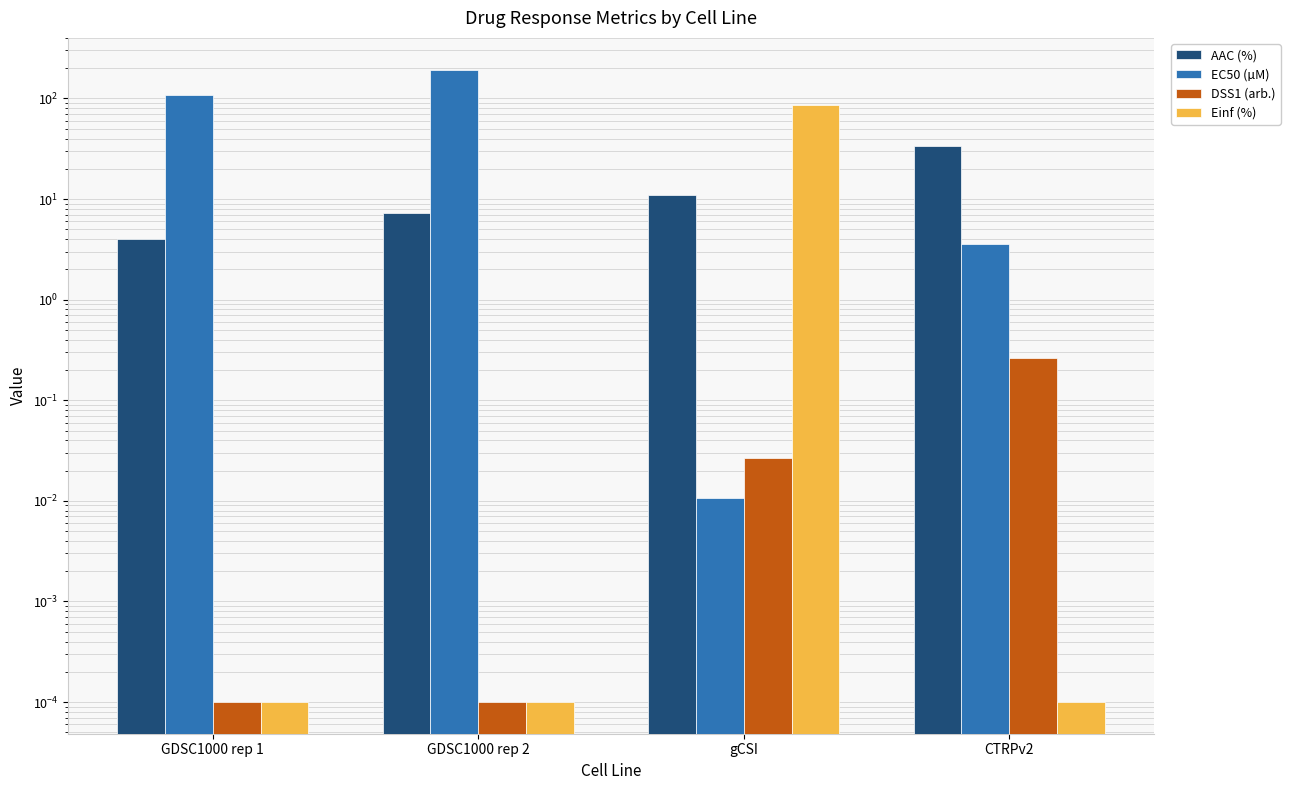

What is the sum of the AAC (%) values at GDSC1000 rep 2 and CTRPv2?

40.6